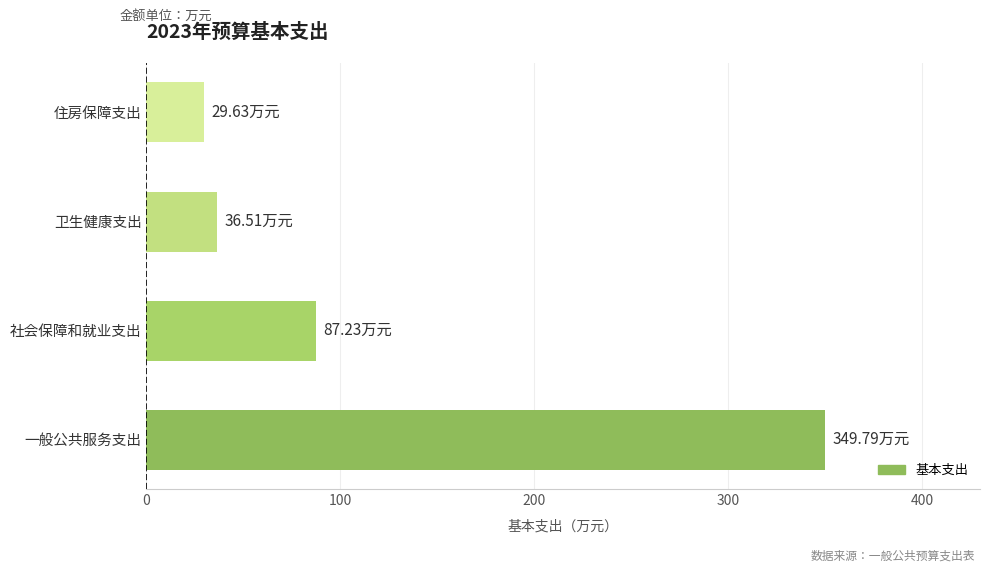

Are the bars grouped side by side (vs. stacked)?

No